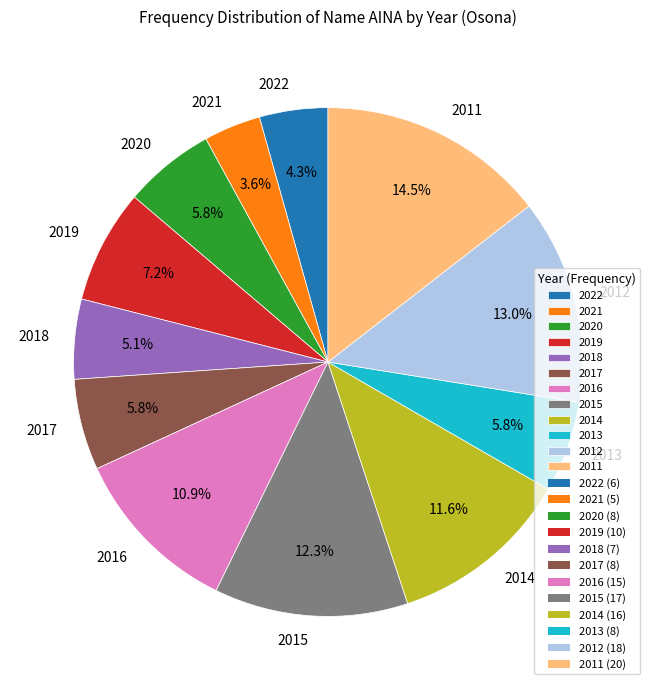

Which slice is the smallest?

2021